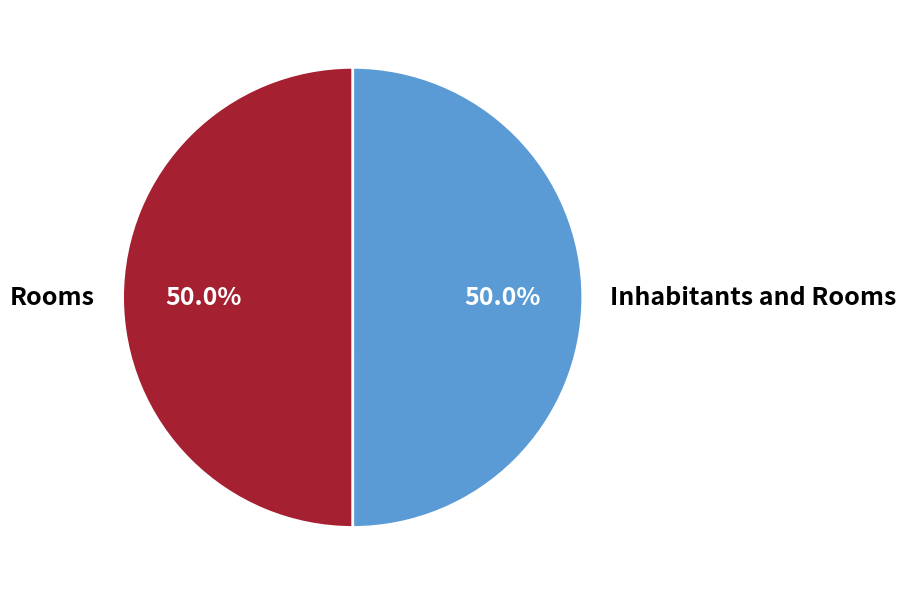

Approximately how many times larger is the value at Rooms compared to Inhabitants and Rooms?

1.0